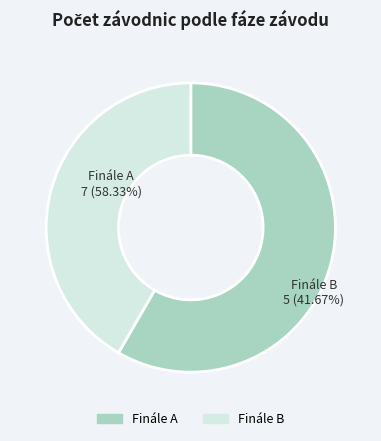

Does Finále B account for over 50% of the chart?

No